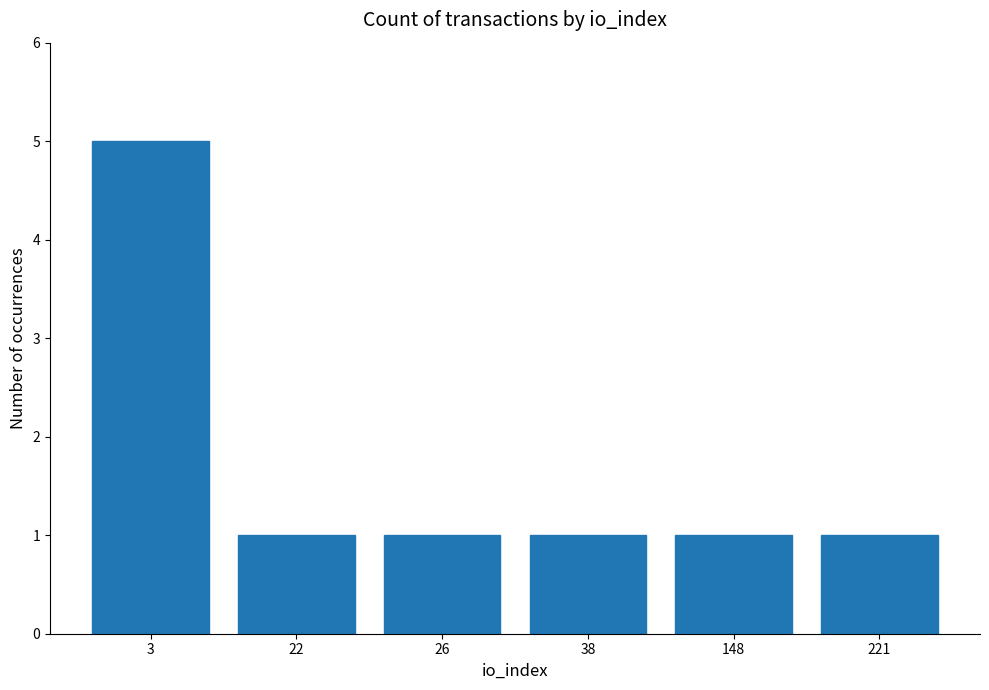

What is the sum of all values?

10